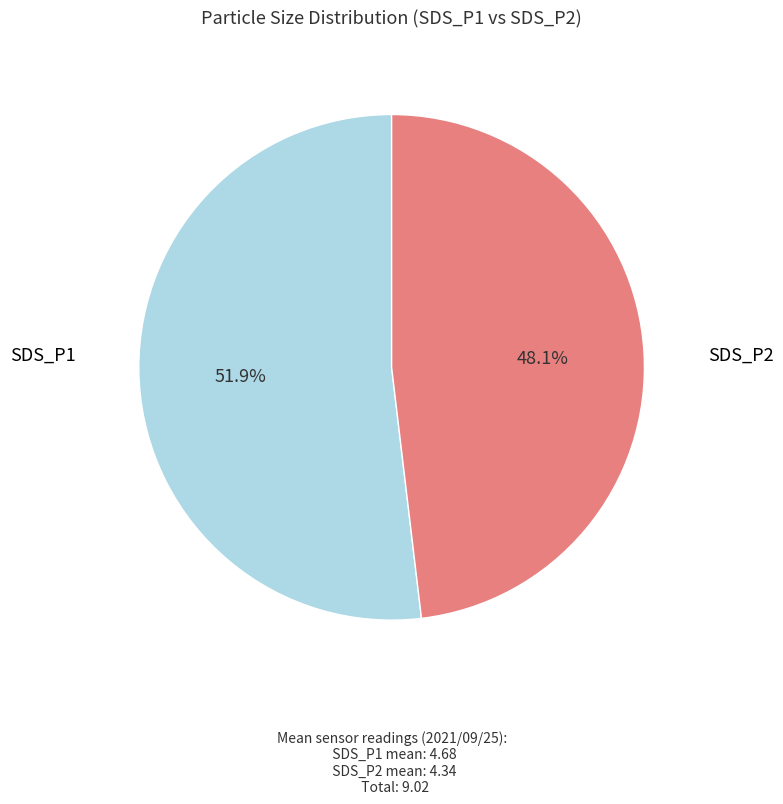

Is there any slice that represents more than half of the pie?

Yes